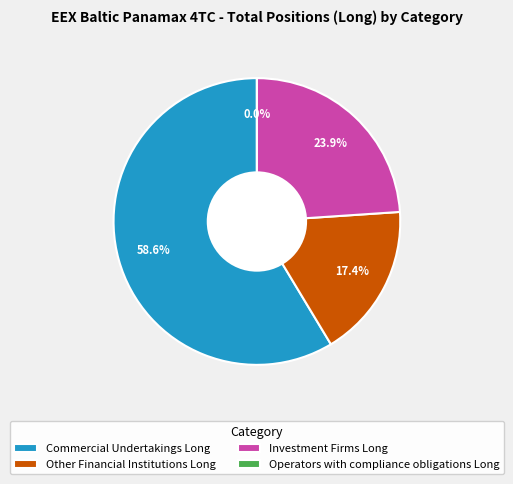

To the nearest percent, what is the difference between the Operators with compliance obligations Long and Commercial Undertakings Long slice percentages?

59%